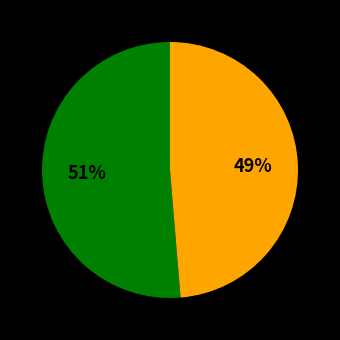

Count the number of slices in the pie.

2